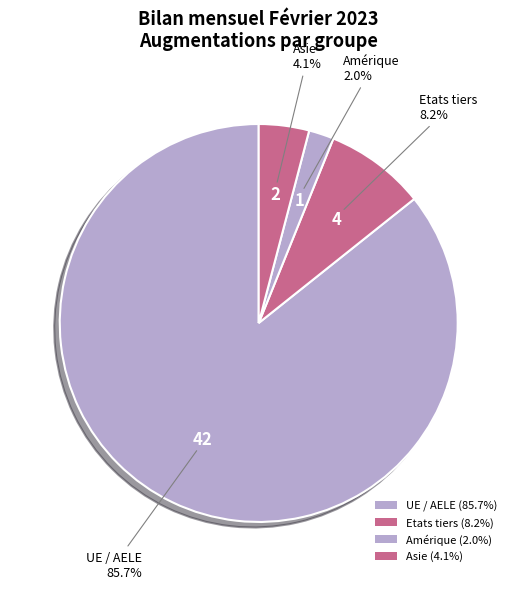

Approximately how many times larger is the value at Amérique compared to Asie?

0.5